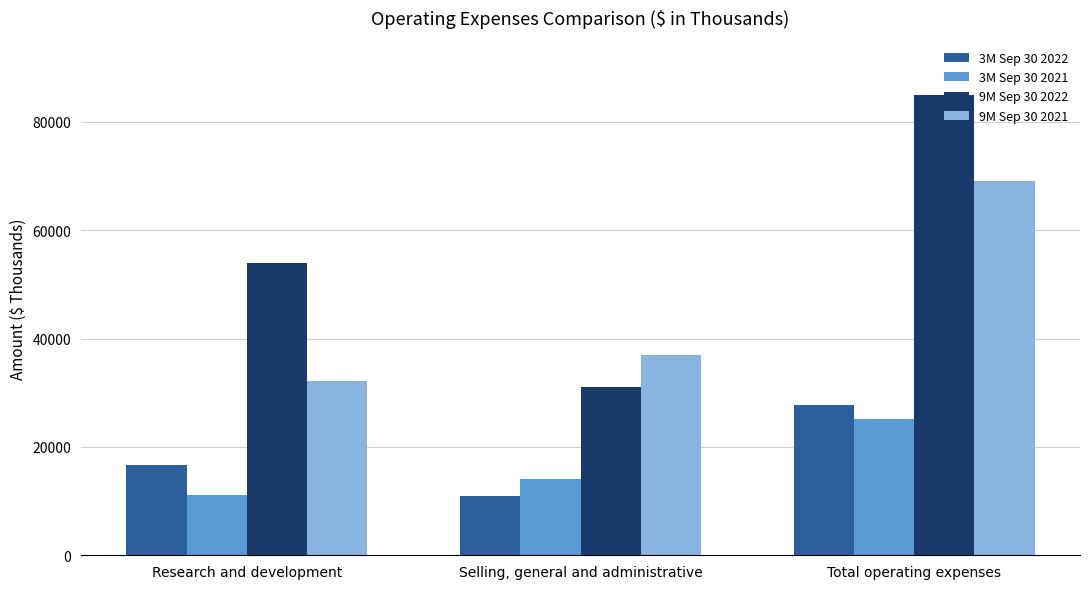

What is the average value of the 3M Sep 30 2022 series?

18439